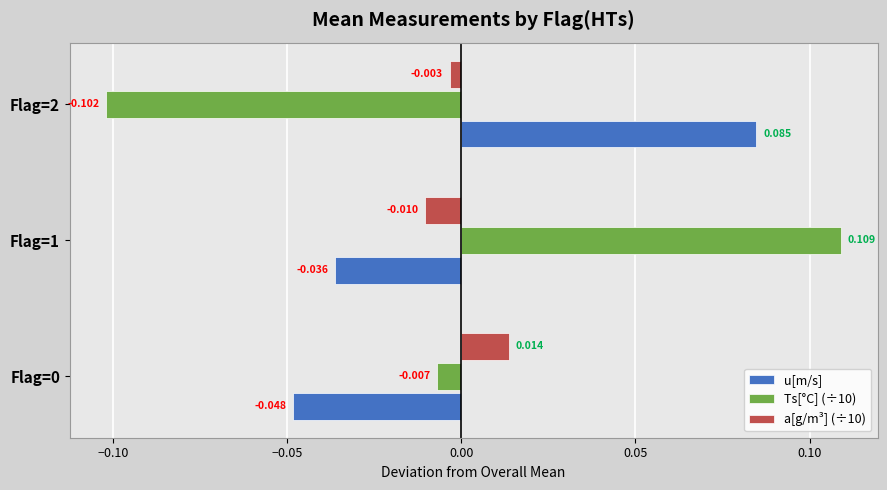

How many positive values does the Ts[°C] (÷10) series have?

1